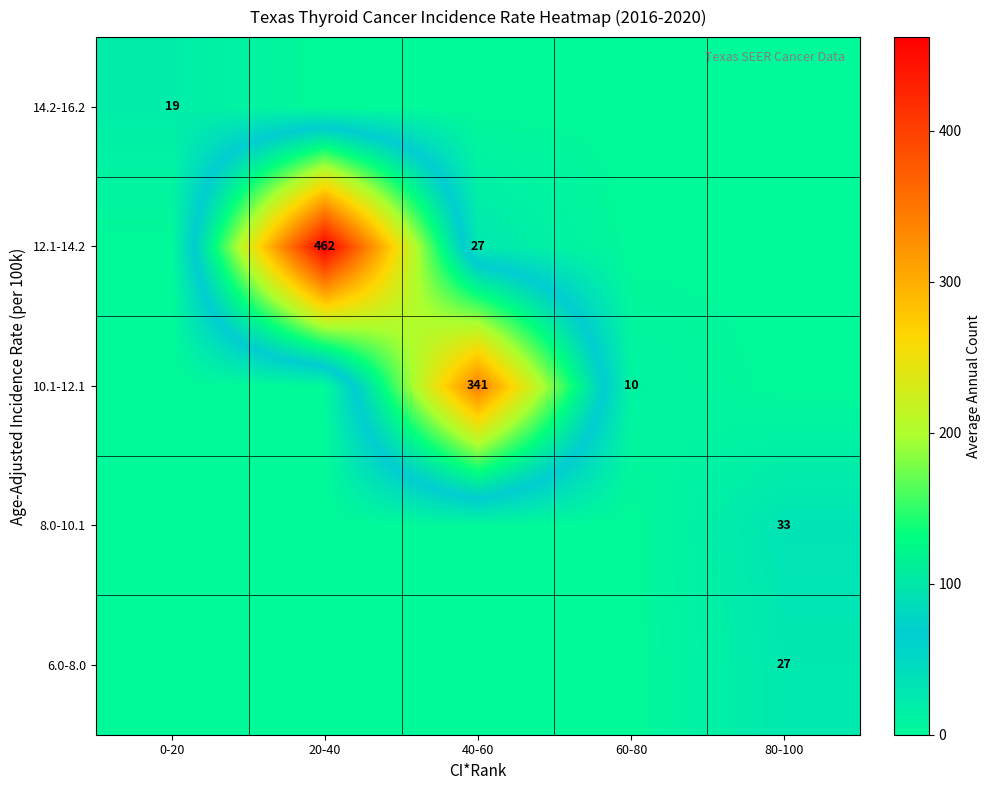

The 10.1-12.1 series shows 10 at 60-80. True or false?

True